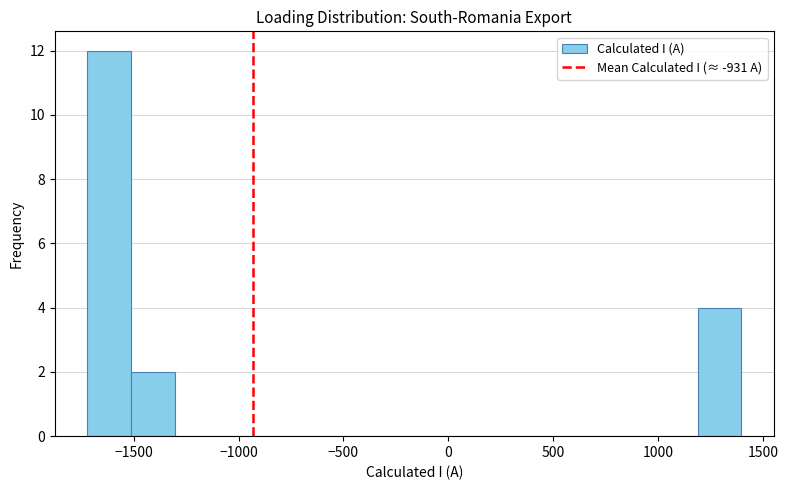

Over which range of the x-axis is the bar tallest?

-1700 to -1500